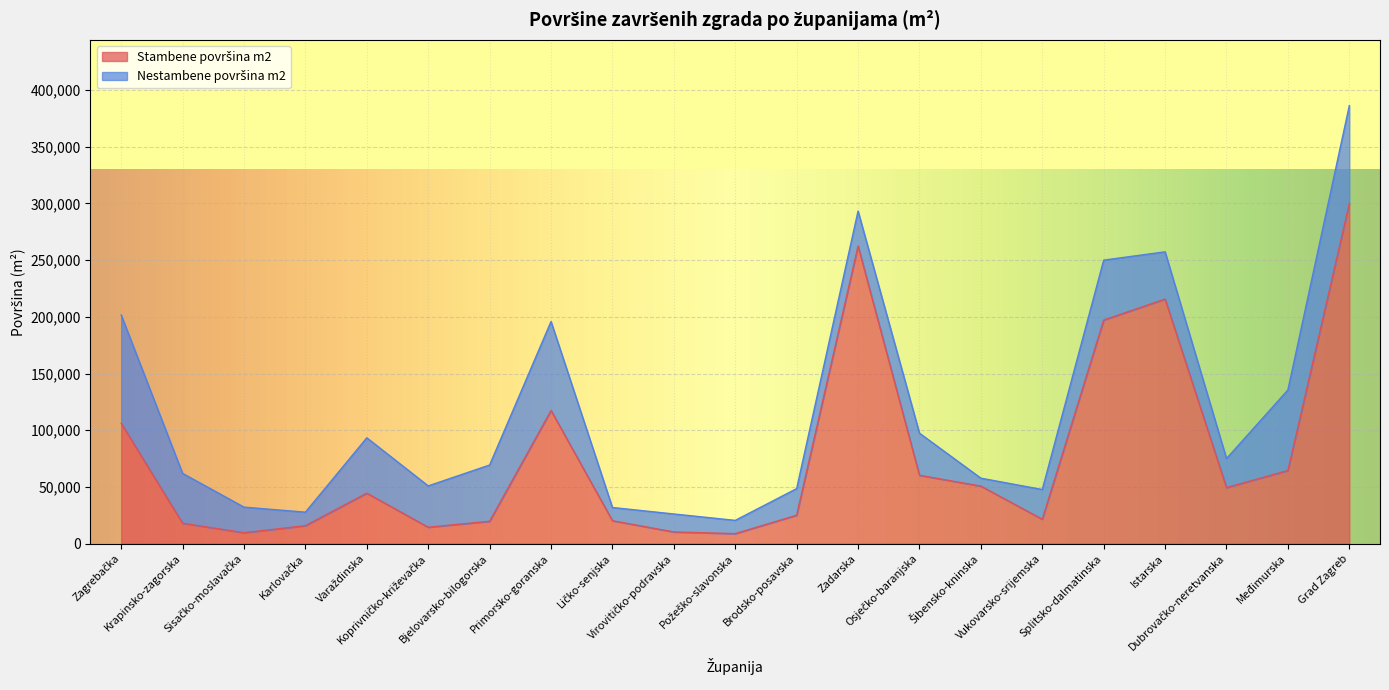

Reading left to right, transcribe all the data shown in this chart.

Zagrebačka=106153	Krapinsko-zagorska=18029	Sisačko-moslavačka=9647	Karlovačka=15851	Varaždinska=44514	Koprivničko-križevačka=14496	Bjelovarsko-bilogorska=19756	Primorsko-goranska=117449	Ličko-senjska=20239	Virovitičko-podravska=10325	Požeško-slavonska=8848	Brodsko-posavska=25098	Zadarska=262527	Osječko-baranjska=60291	Šibensko-kninska=50752	Vukovarsko-srijemska=21533	Splitsko-dalmatinska=197179	Istarska=215712	Dubrovačko-neretvanska=49430	Međimurska=64533	Grad Zagreb=299852